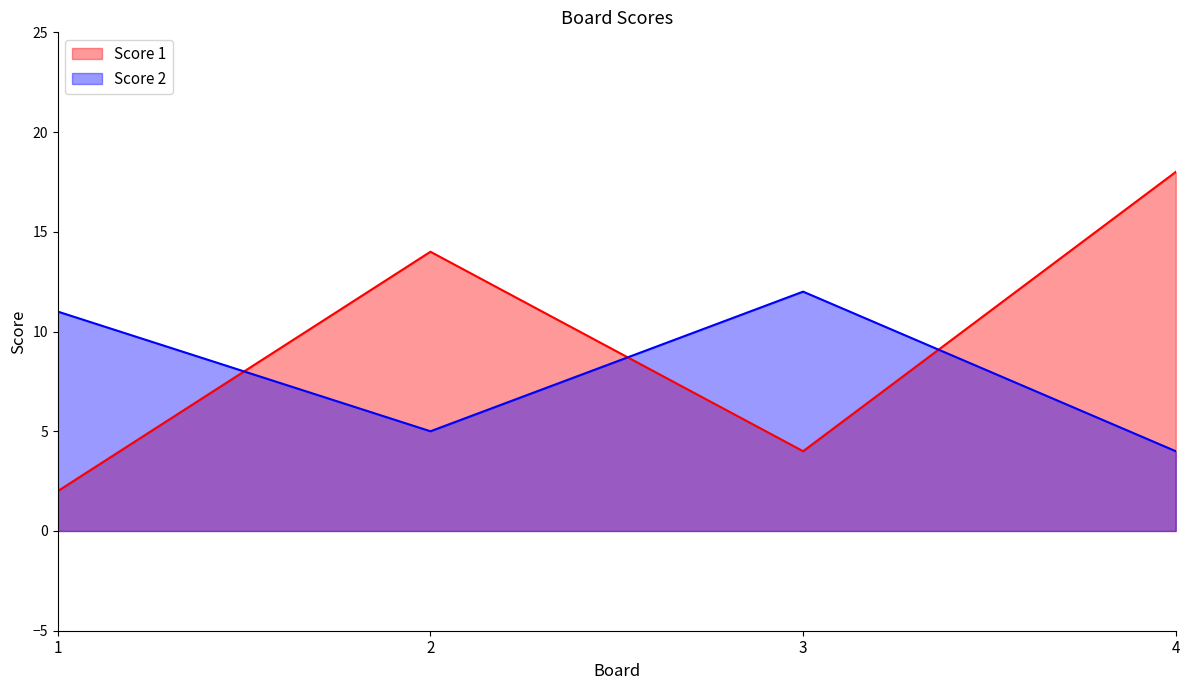

Which has a higher value, 1 or 3?

3